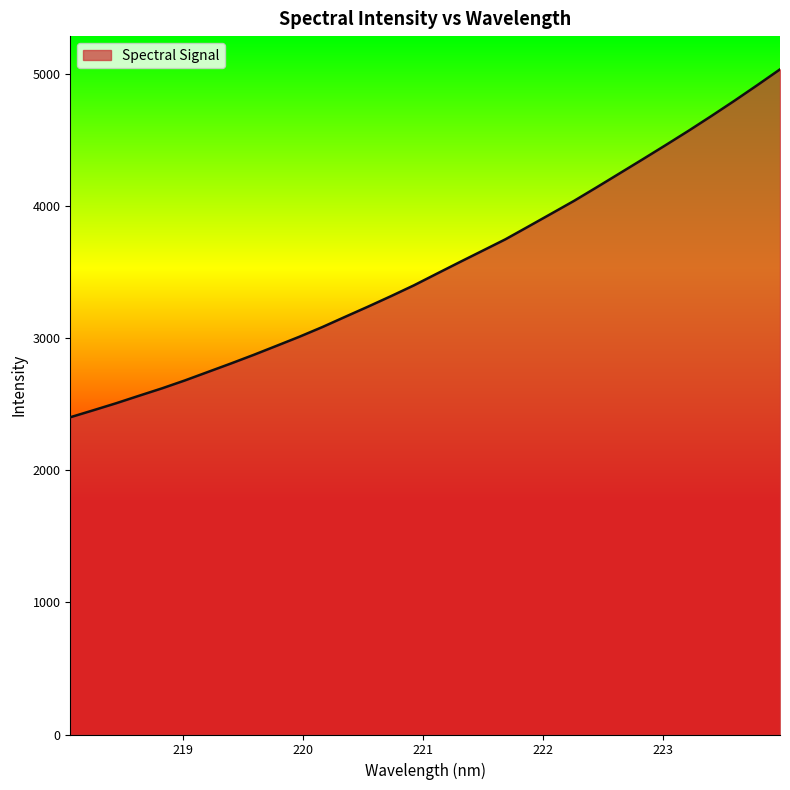

What is the difference between the maximum and minimum values?

2632.0